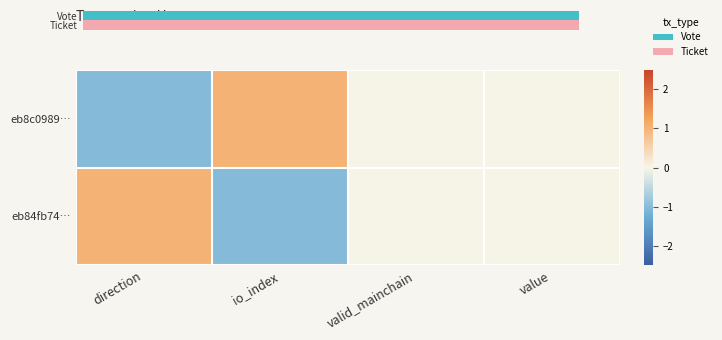

At value, list the series in order from largest to smallest.

eb8c0989…, eb84fb74…